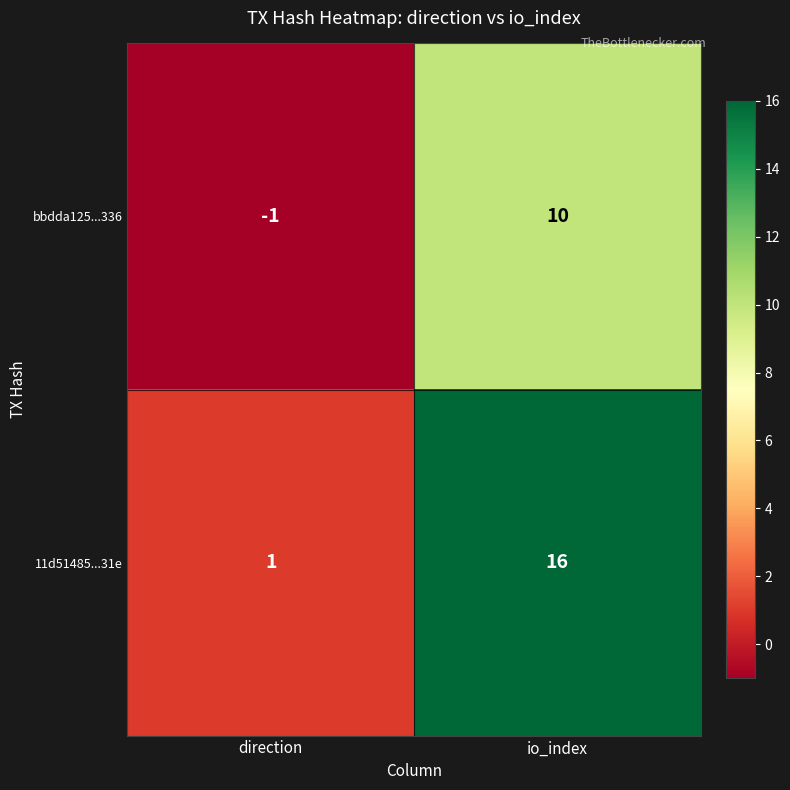

What is the maximum value shown in the chart?

16